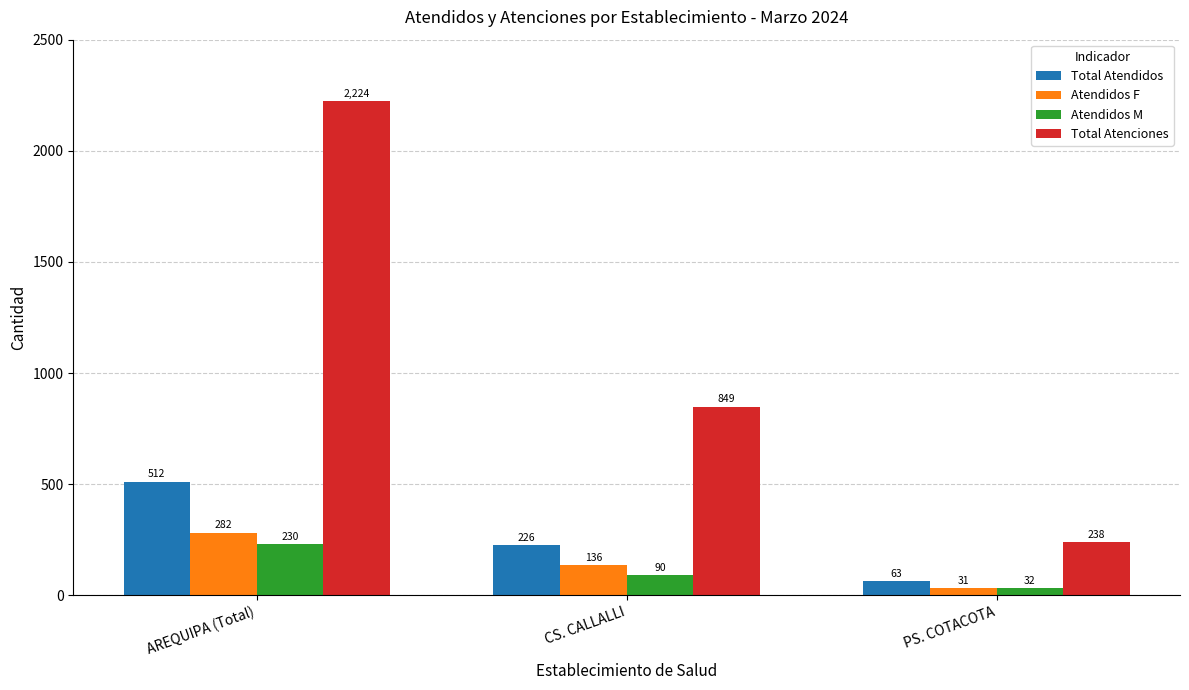

Rank the categories by Atendidos M value from highest to lowest.

AREQUIPA (Total), CS. CALLALLI, PS. COTACOTA